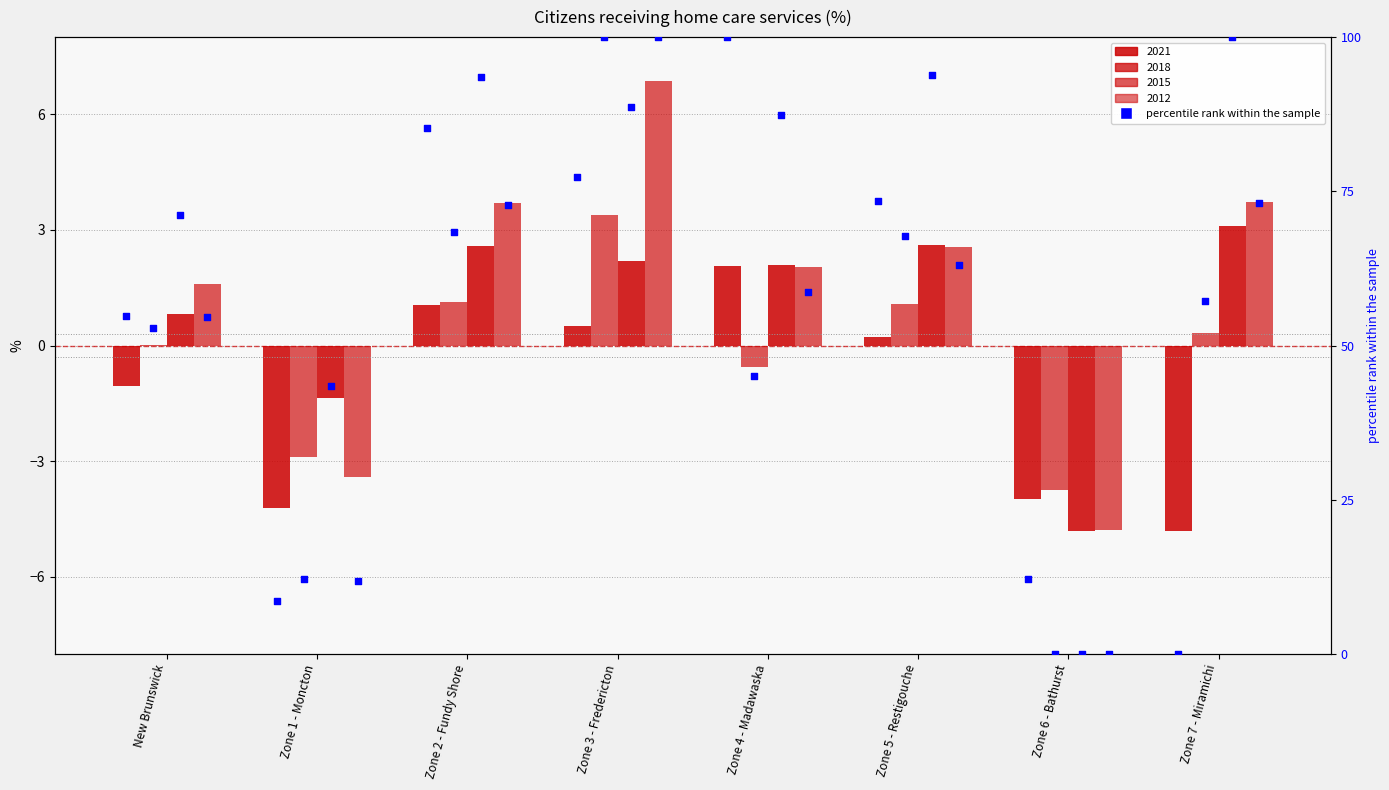

Which has a higher value, Zone 1 - Moncton or Zone 7 - Miramichi?

Zone 1 - Moncton